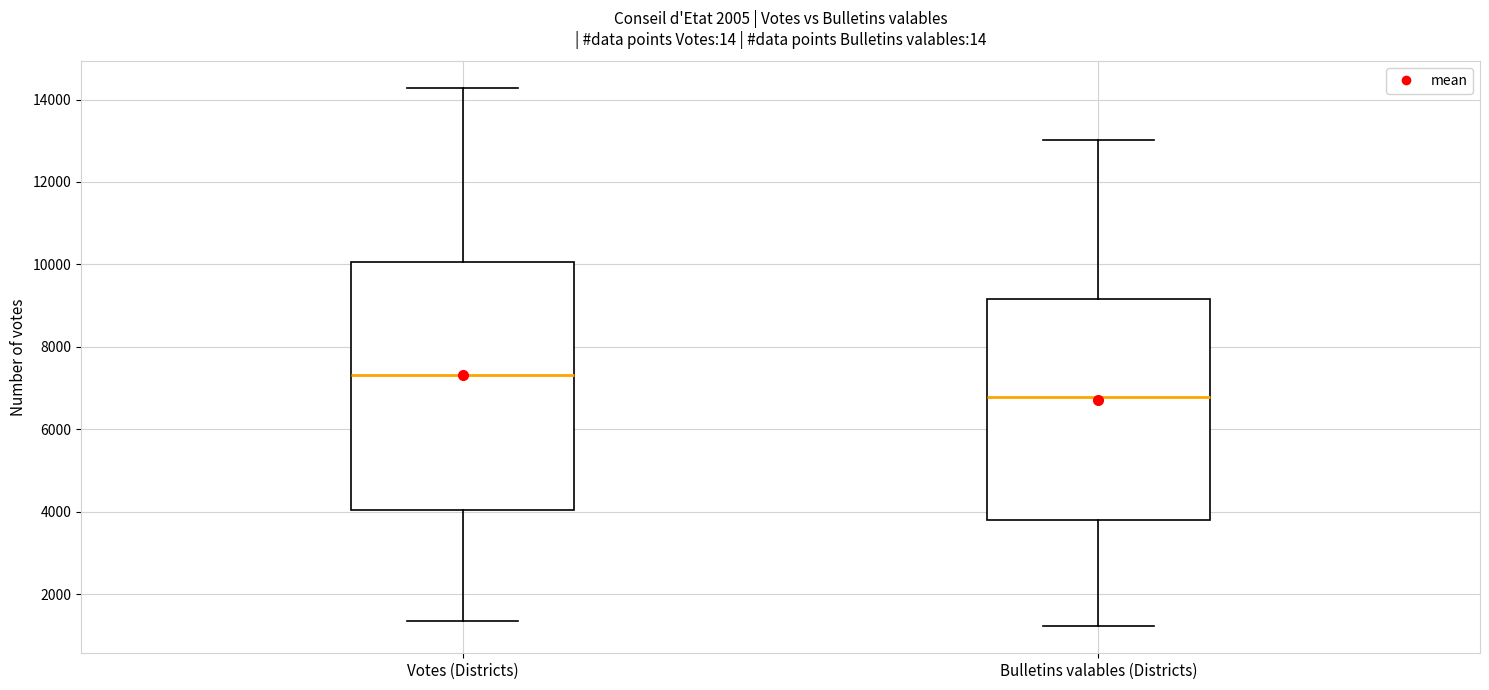

Where does the median line of the box for Bulletins valables (Districts) sit on the y-axis? The values are not printed on the chart, so give them approximately, as read against the axis.

6800